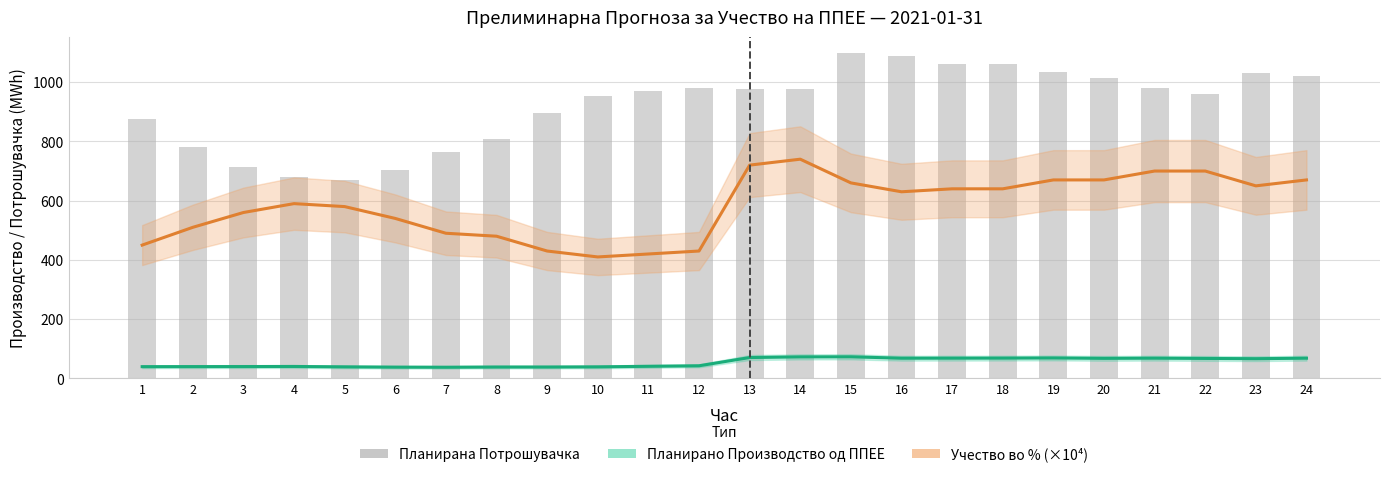

The Планирано Производство од ППЕЕ series shows 68.3 at 17. True or false?

True